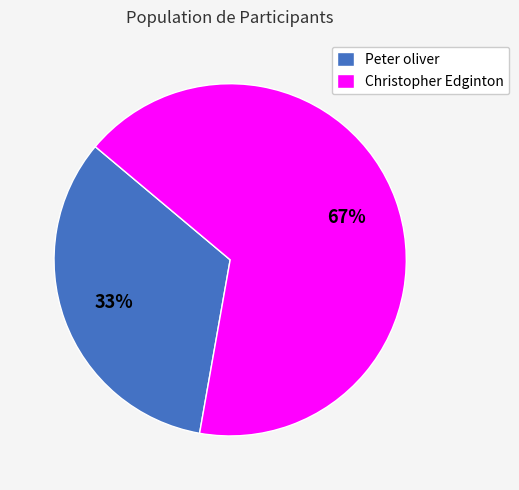

Is the sum of Peter oliver and Christopher Edginton greater than half?

Yes